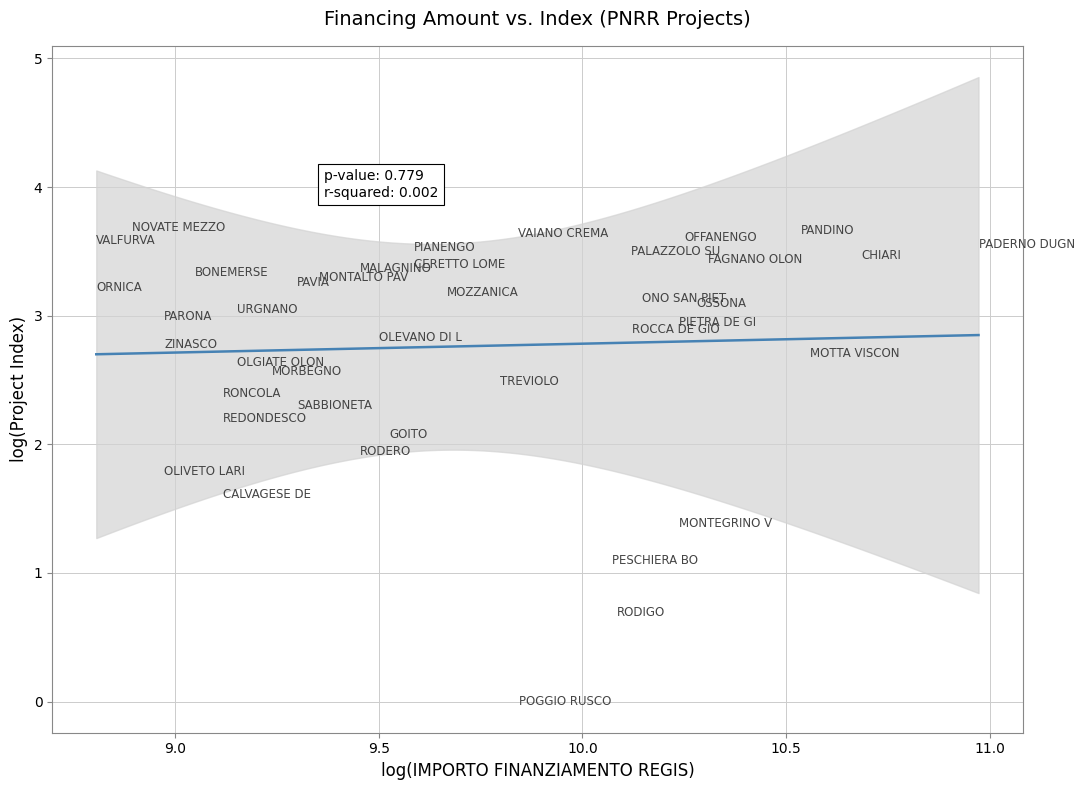

What is the range of X values (max minus min)?

2.2